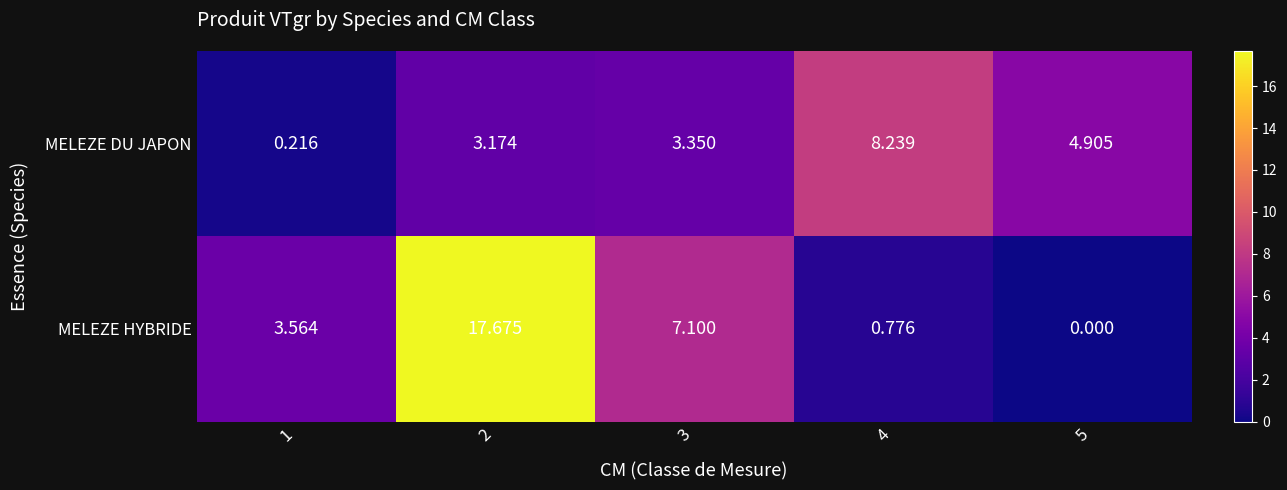

Rank the series by their maximum value, from highest to lowest.

MELEZE HYBRIDE, MELEZE DU JAPON